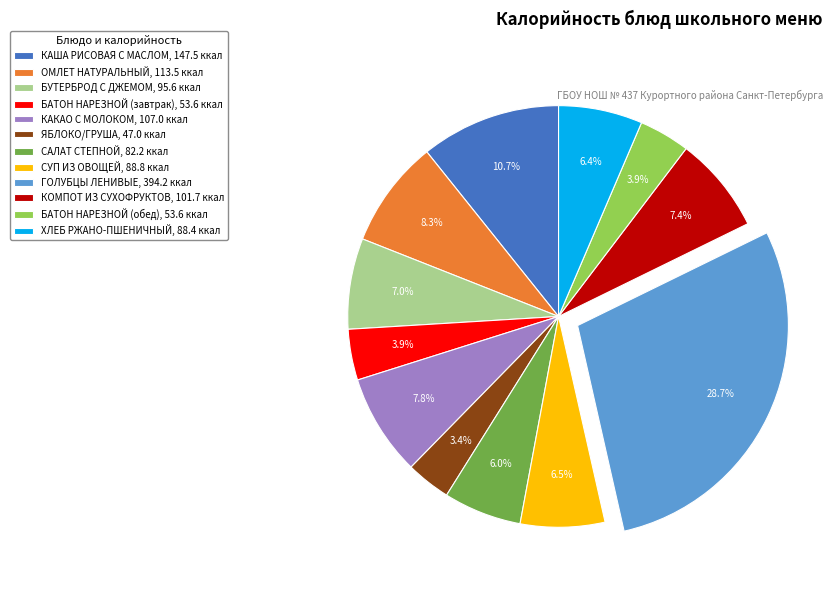

Is БУТЕРБРОД С ДЖЕМОМ the majority of the pie?

No